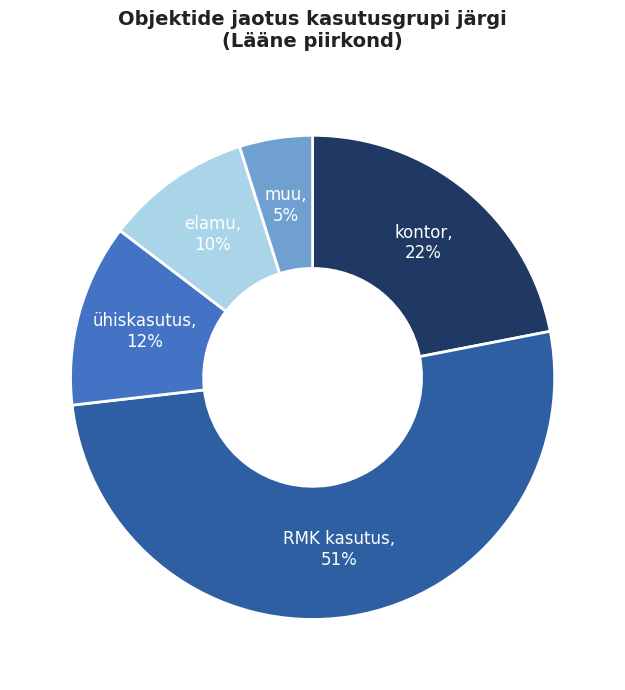

How many slices are in this pie chart?

5